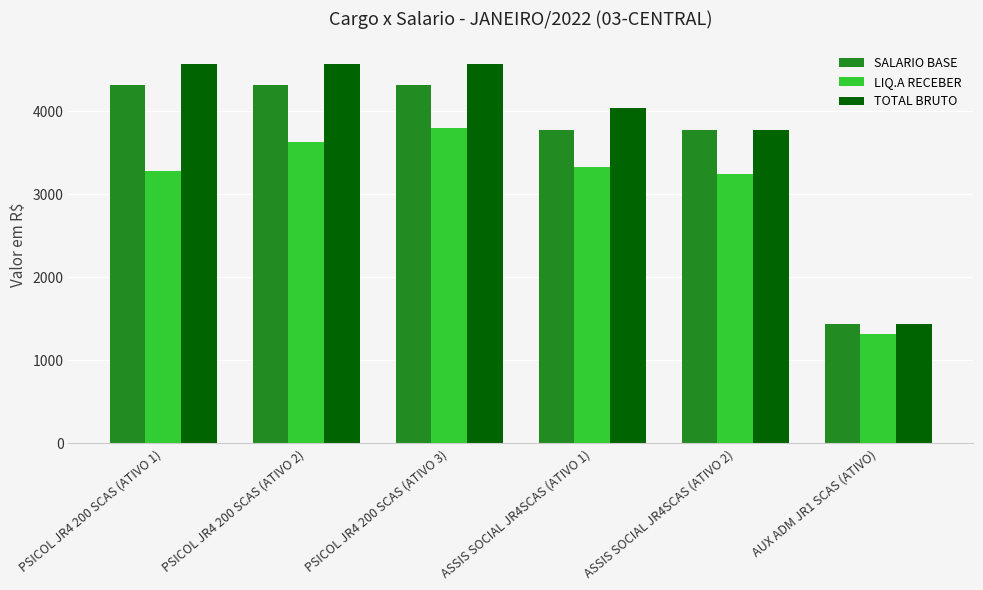

What is the label of the 3rd bar from the right?

ASSIS SOCIAL JR4SCAS (ATIVO 1)